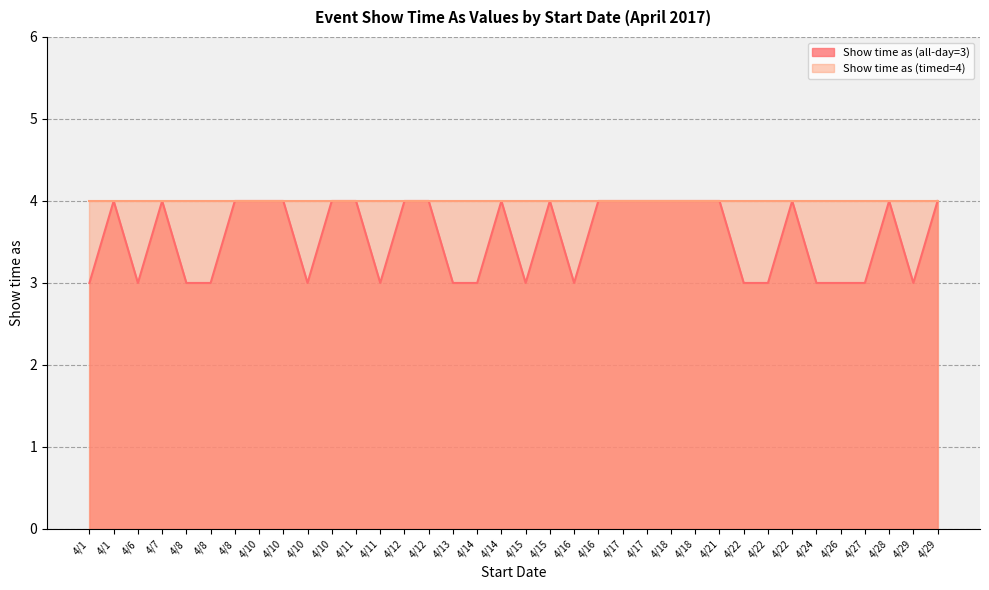

What is the value of the 4th point from the left?

4